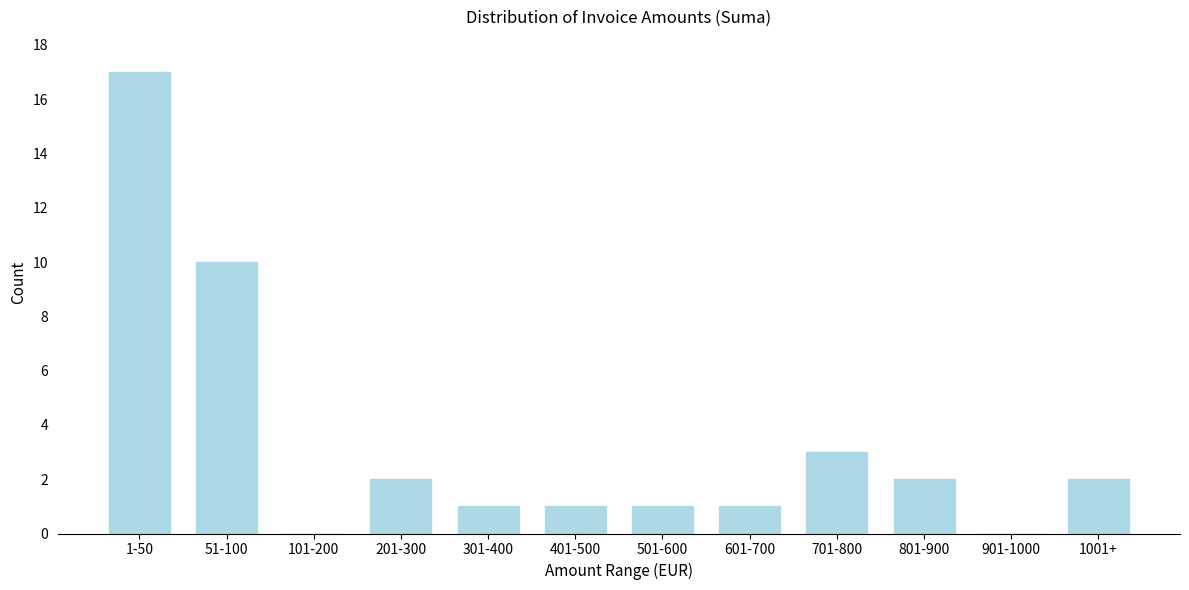

Reading left to right, list all the values displayed in this chart.

1-50=17	51-100=10	101-200=0	201-300=2	301-400=1	401-500=1	501-600=1	601-700=1	701-800=3	801-900=2	901-1000=0	1001+=2